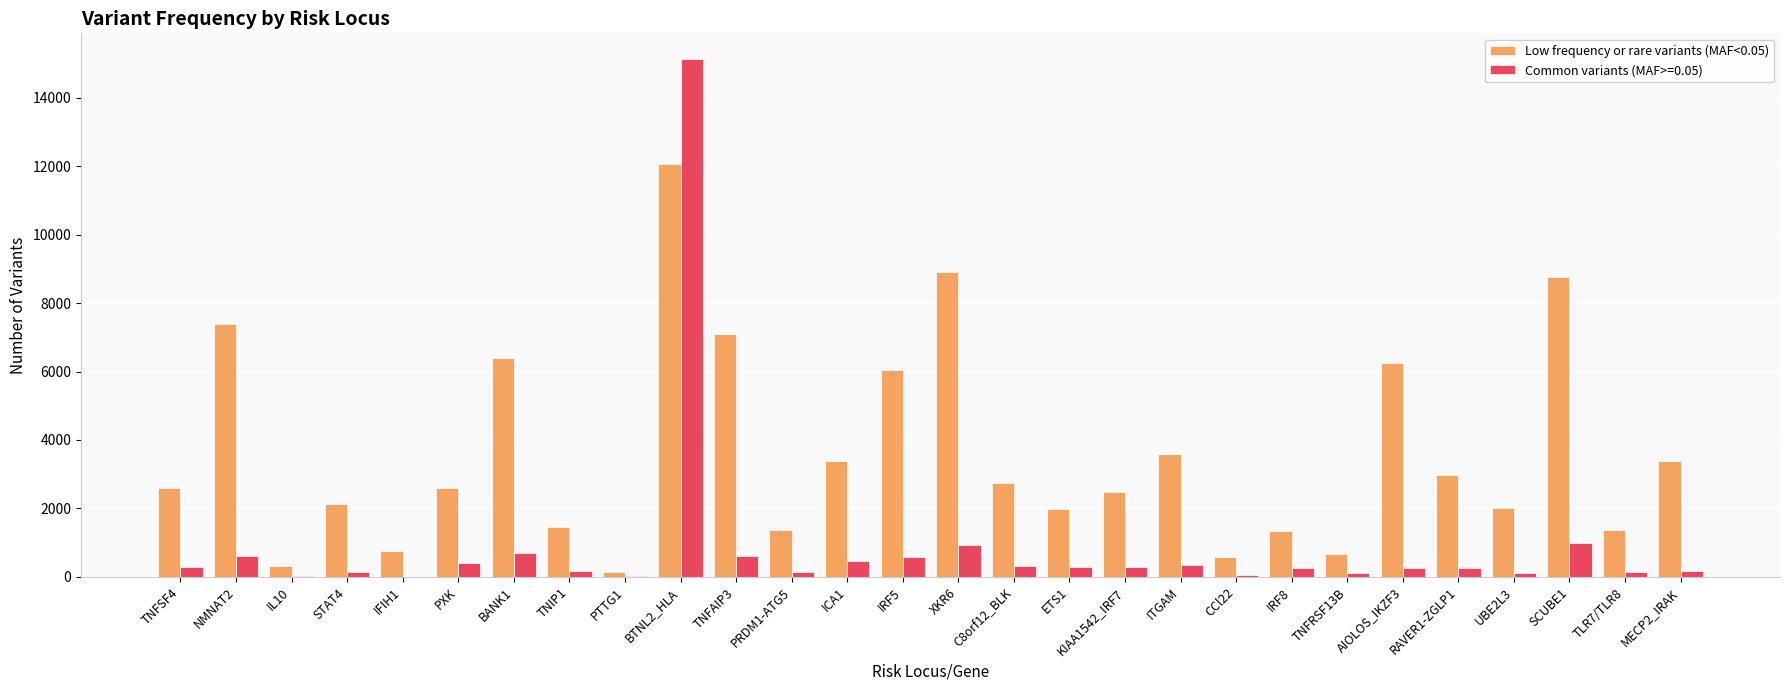

Which series changed the most between TNFAIP3 and ITGAM?

Low frequency or rare variants (MAF<0.05)